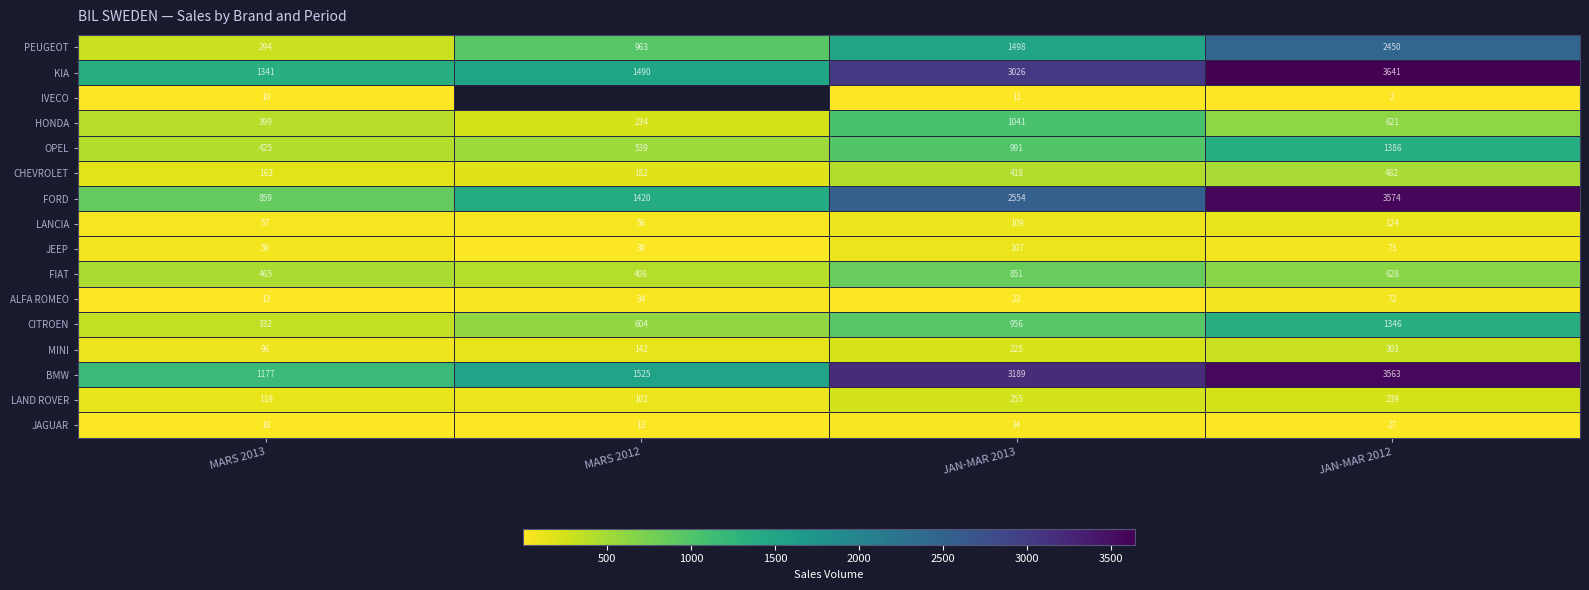

At JAN-MAR 2013, list the series in order from smallest to largest.

IVECO, ALFA ROMEO, JAGUAR, JEEP, LANCIA, MINI, LAND ROVER, CHEVROLET, FIAT, CITROEN, OPEL, HONDA, PEUGEOT, FORD, KIA, BMW